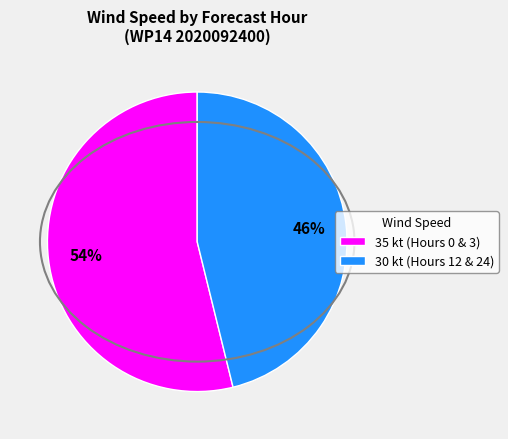

What percentage is the 35 kt (Hours 0 & 3) slice, to the nearest percent?

54%